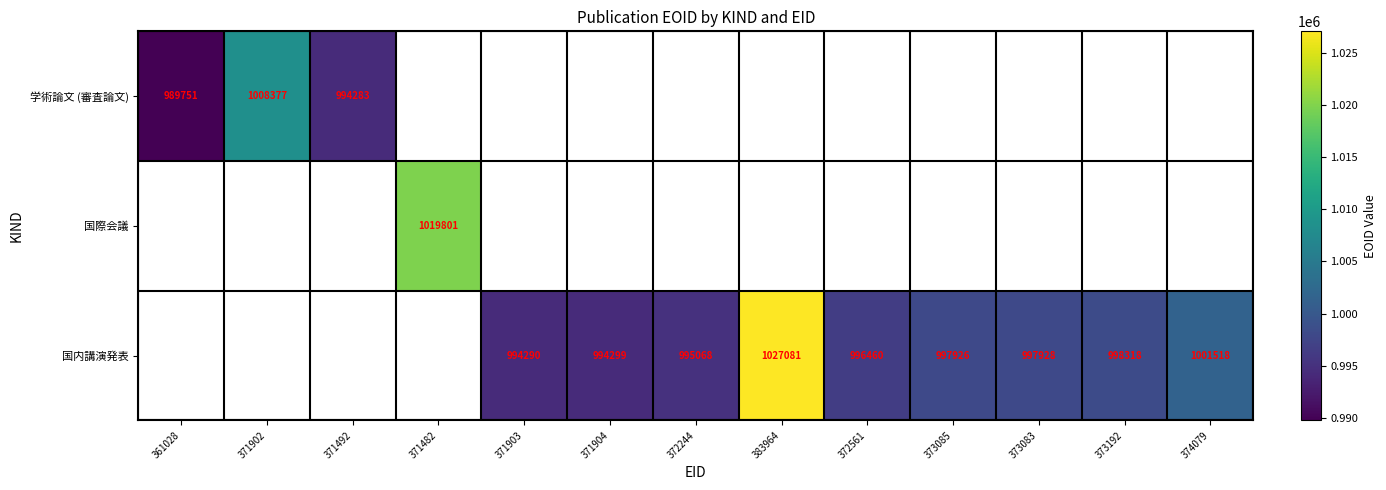

The 国内講演発表 series shows 1001518 at 374079. True or false?

True